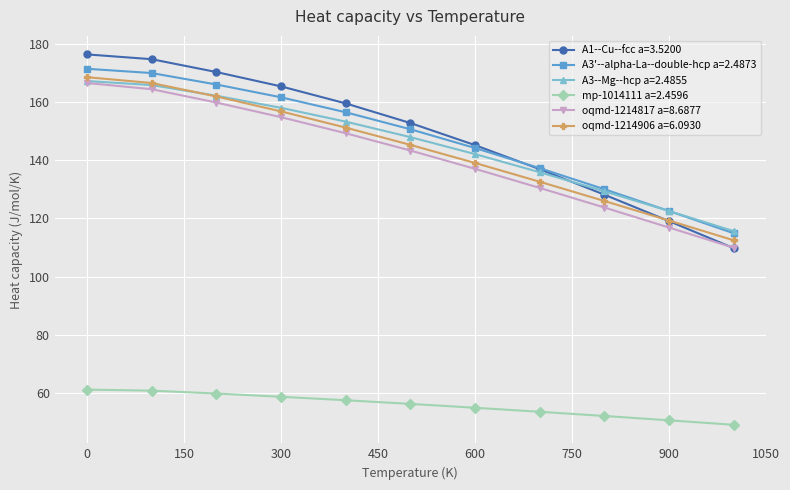

True or false: A3'--alpha-La--double-hcp a=2.4873 and mp-1014111 a=2.4596 cross at least once.

False